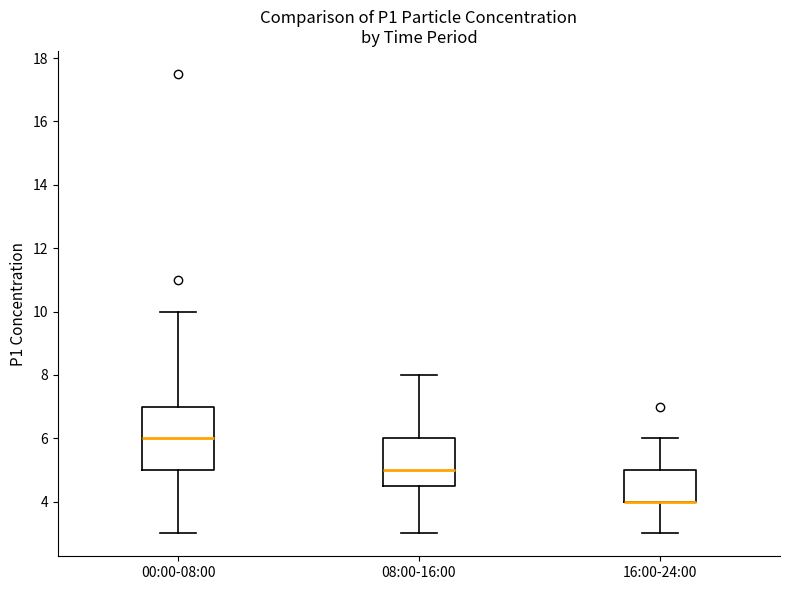

Reading left to right, read every box against the y-axis: the position of its median line, the range the box covers, and the ends of its whiskers. The values are not printed on the chart, so give them approximately, as read against the axis.

00:00-08:00: median 6.0, box 5.0 to 7.0, whiskers 3.0 to 10.0
08:00-16:00: median 5.0, box 4.6 to 6.0, whiskers 3.0 to 8.0
16:00-24:00: median 4.0 (drawn on the box's lower edge), box 4.0 to 5.0, whiskers 3.0 to 6.0